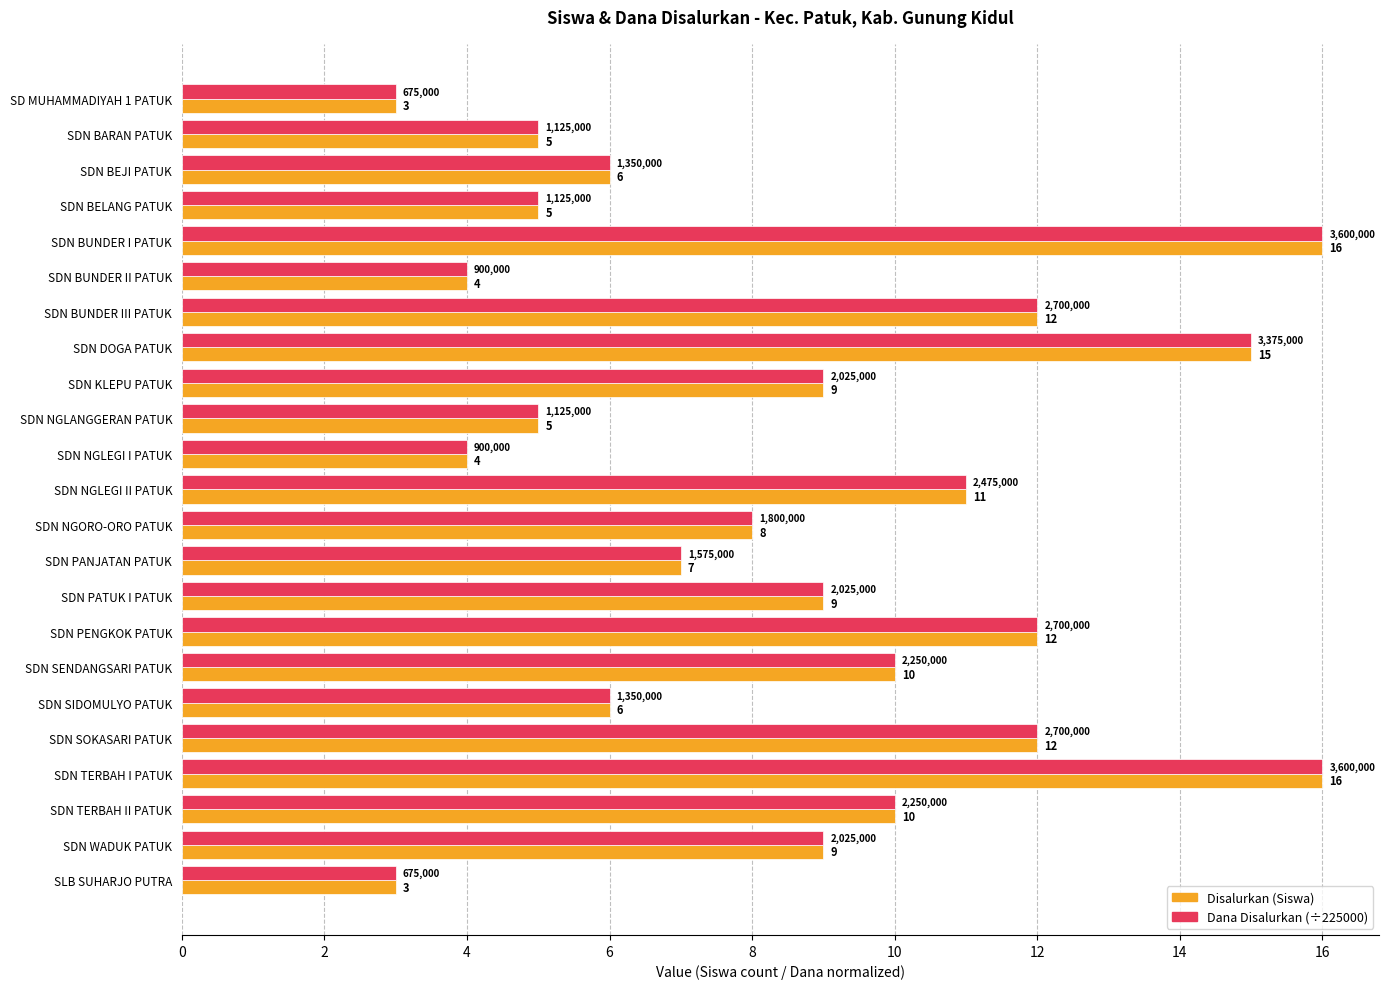

What is the total value across all series at SDN BUNDER III PATUK?

24